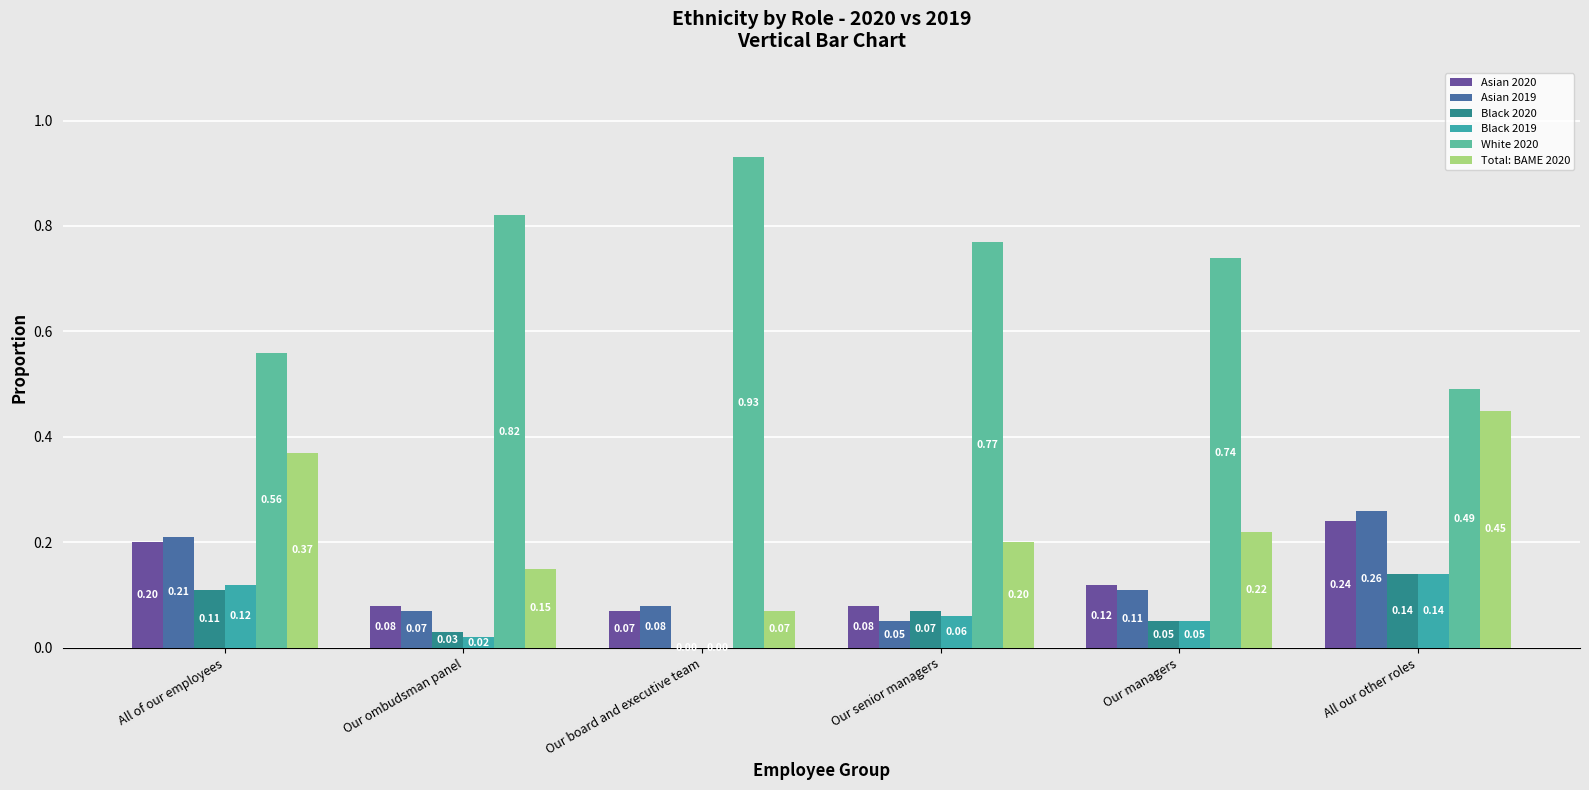

Which category has the highest value in the White 2020 series?

Our board and executive team